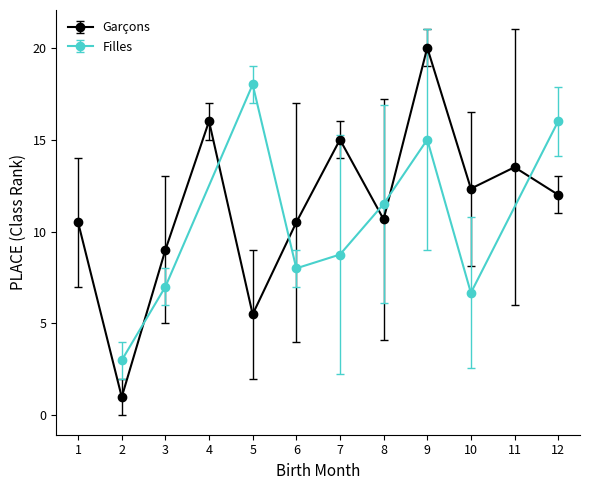

How many lines are shown in the chart?

2